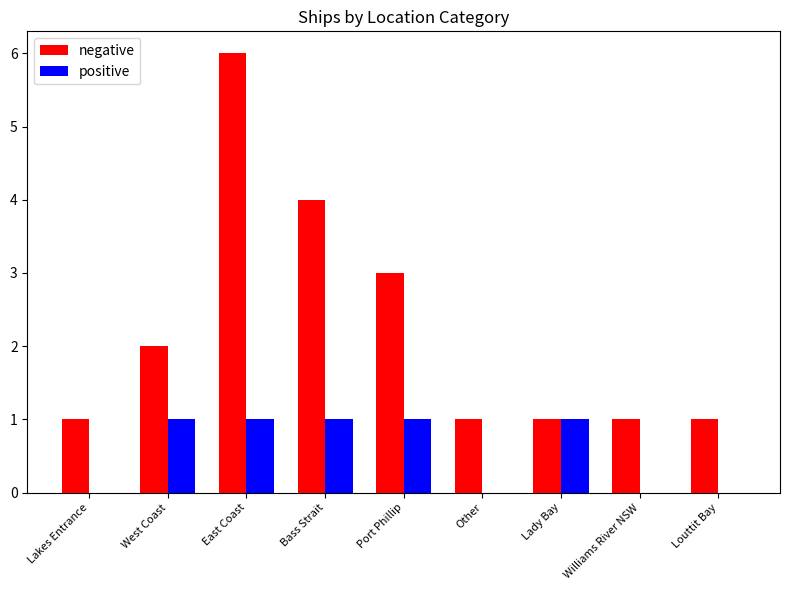

How many series are shown in this chart?

2